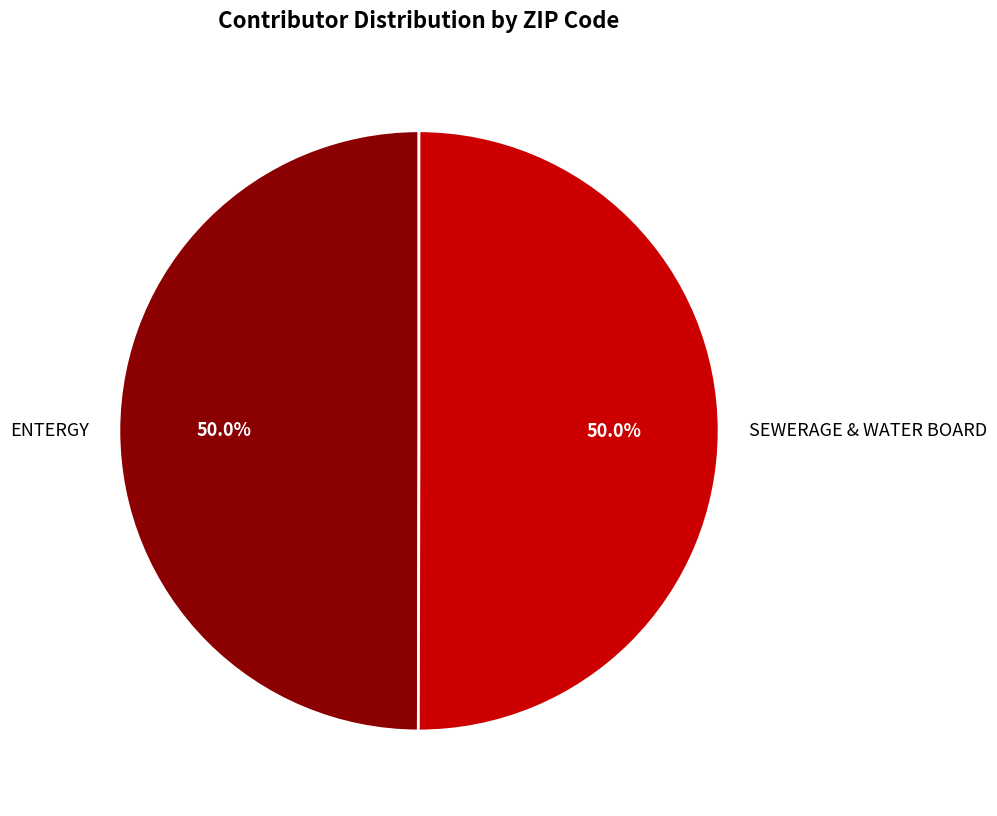

How many slices are in this pie chart?

2